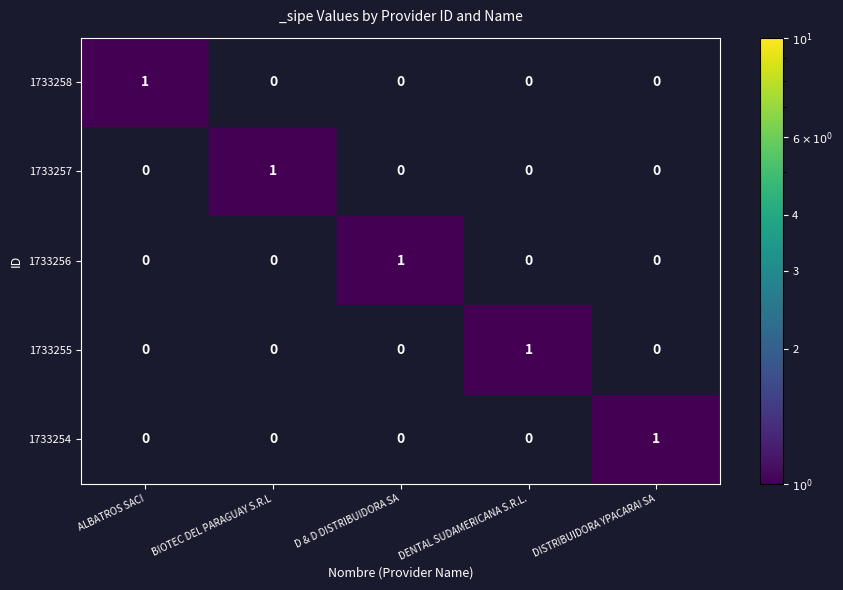

Count the 1733255 values in the range 0 to 1.

5